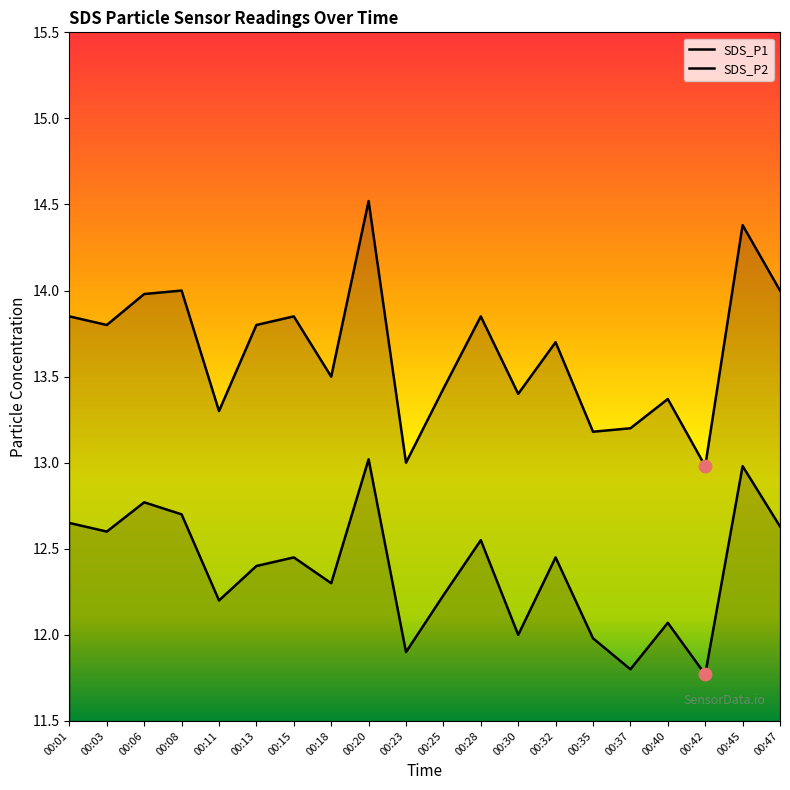

At how many categories does at least one series exceed 12?

20